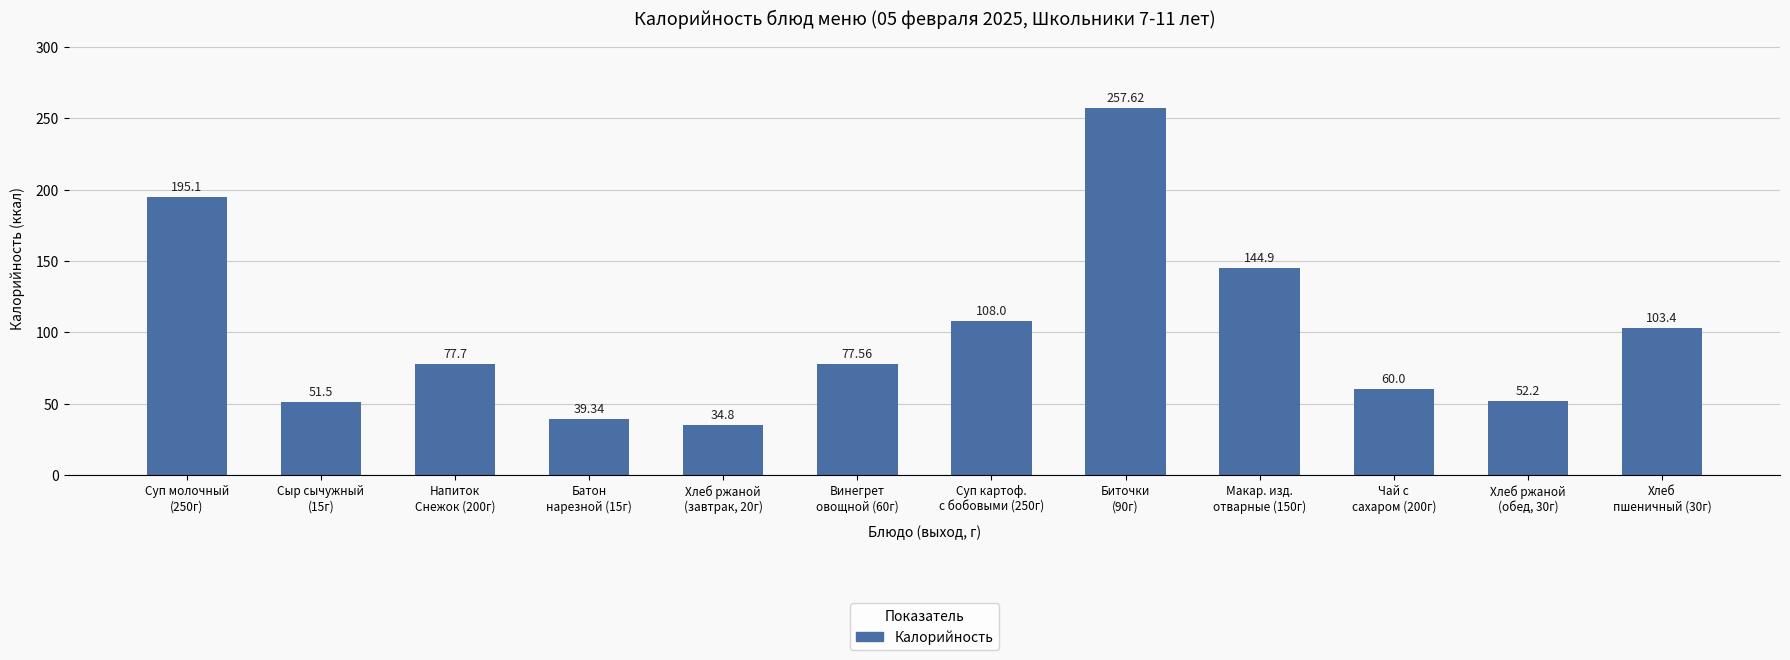

What is the label of the 12th bar from the left?

Хлеб
пшеничный (30г)